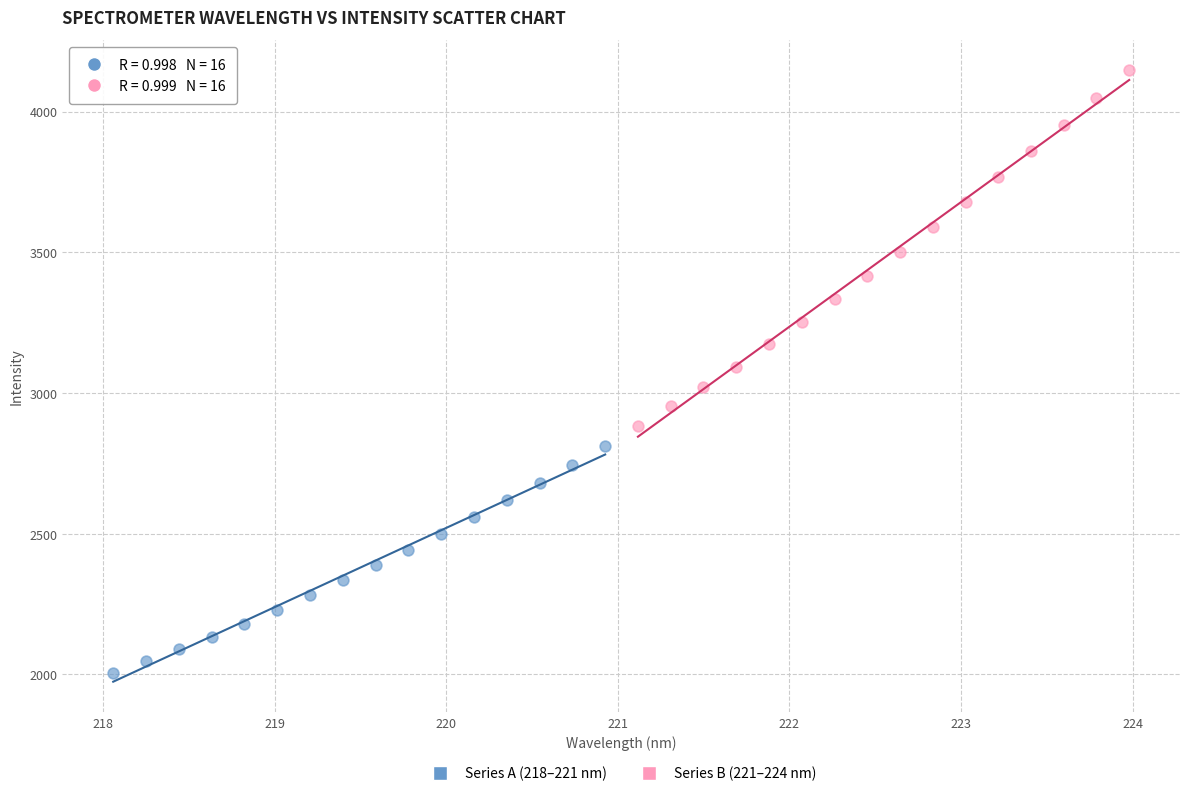

Which series reaches the minimum Y coordinate?

Series A (218–221 nm)